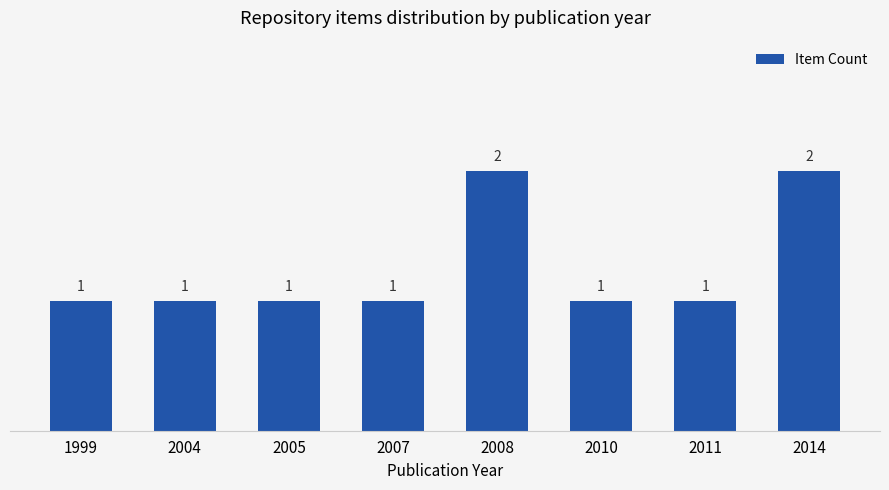

How many values are between 1 and 2?

8